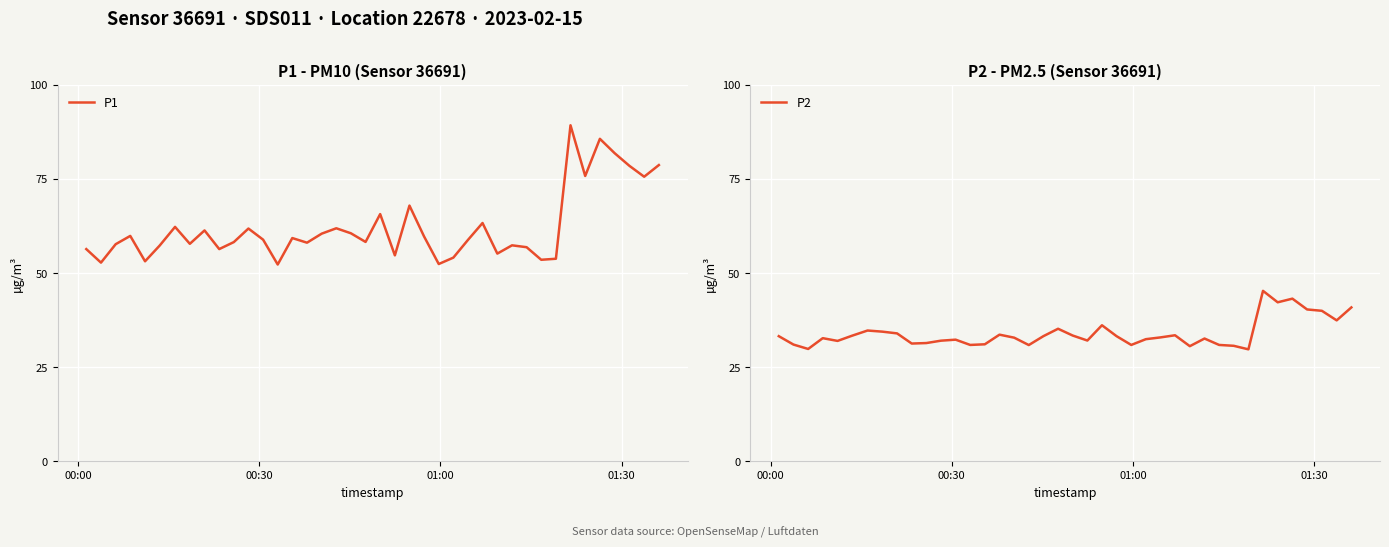

What are all the series names shown in the legend?

P1, P2